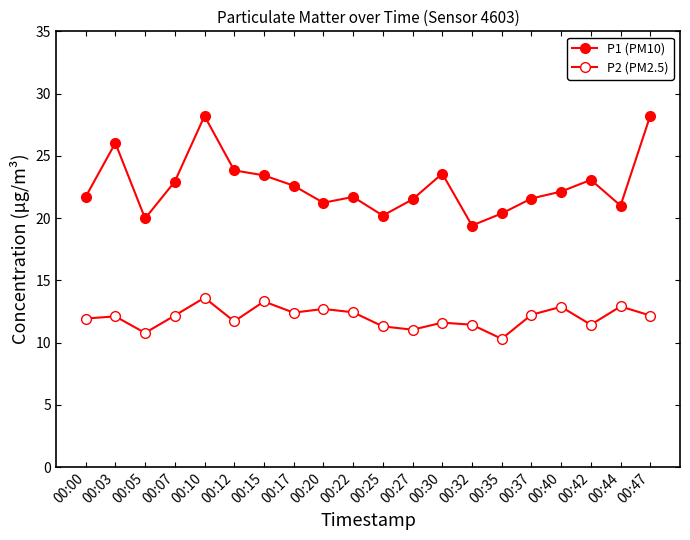

How many series are shown in this chart?

2